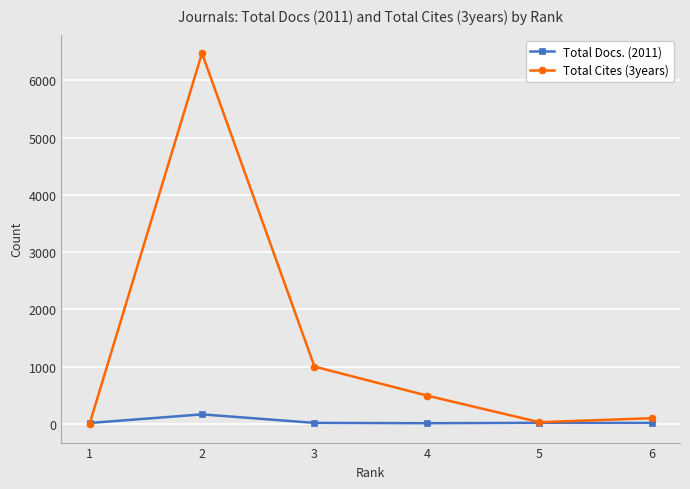

At which category does Total Docs. (2011) reach its first local peak?

2